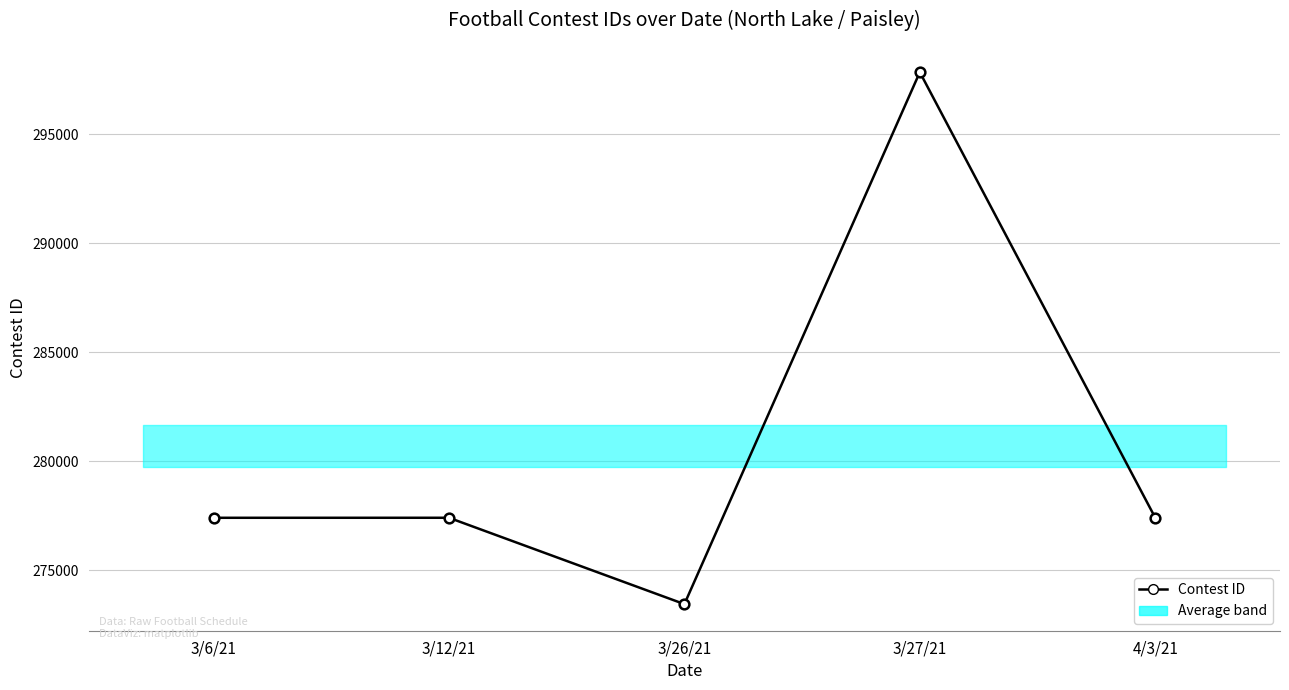

Rank the categories by value from highest to lowest.

3/27/21, 4/3/21, 3/12/21, 3/6/21, 3/26/21